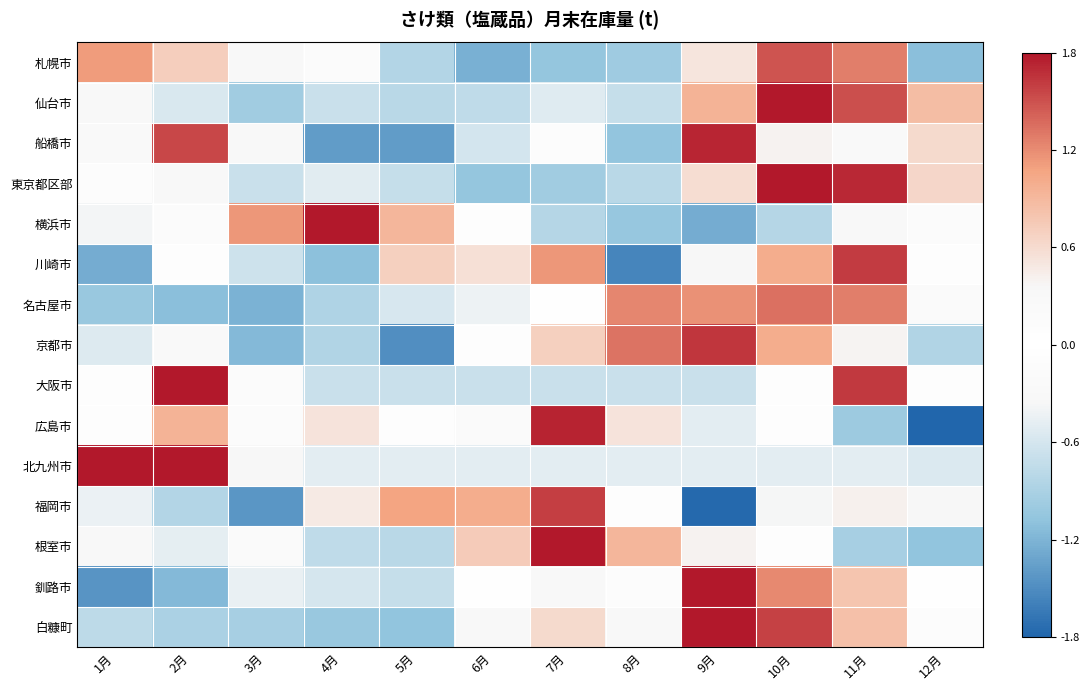

At 11月, list the series in order from largest to smallest.

東京都区部, 大阪市, 川崎市, 仙台市, 札幌市, 名古屋市, 白糠町, 釧路市, 福岡市, 京都市, 横浜市, 船橋市, 北九州市, 根室市, 広島市